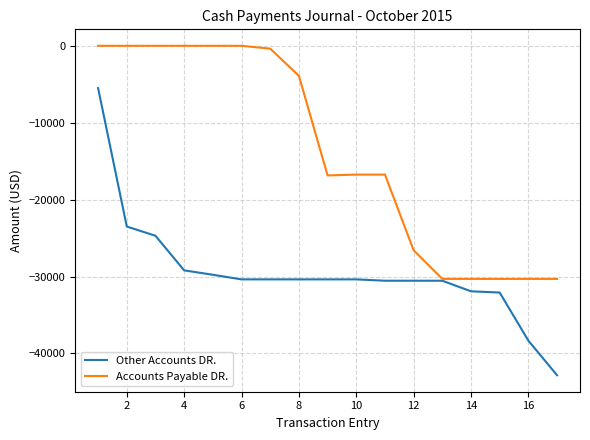

Which series has the largest range (max minus min)?

Other Accounts DR.